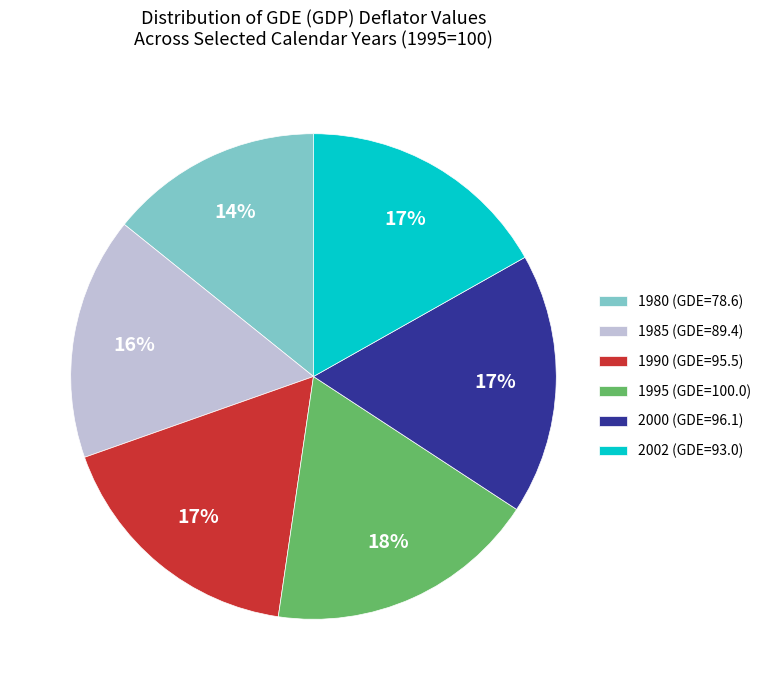

Is 2000 the majority of the pie?

No